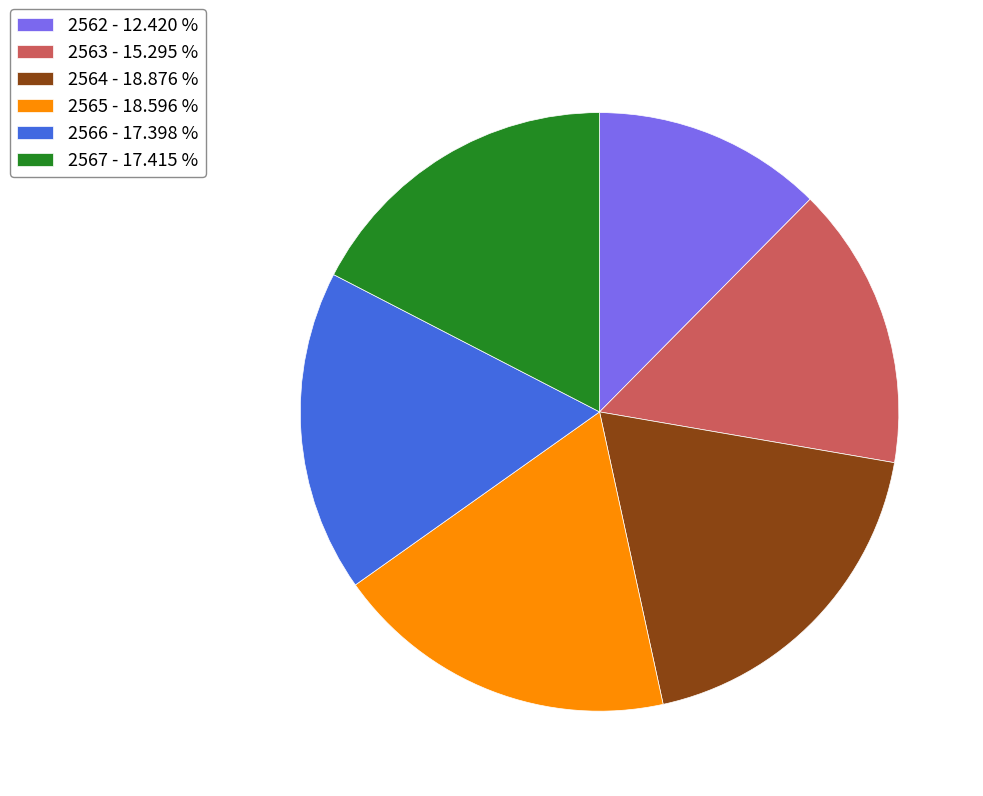

What is the ratio of the value at 2563 - 15.295 % to the value at 2564 - 18.876 %?

0.8